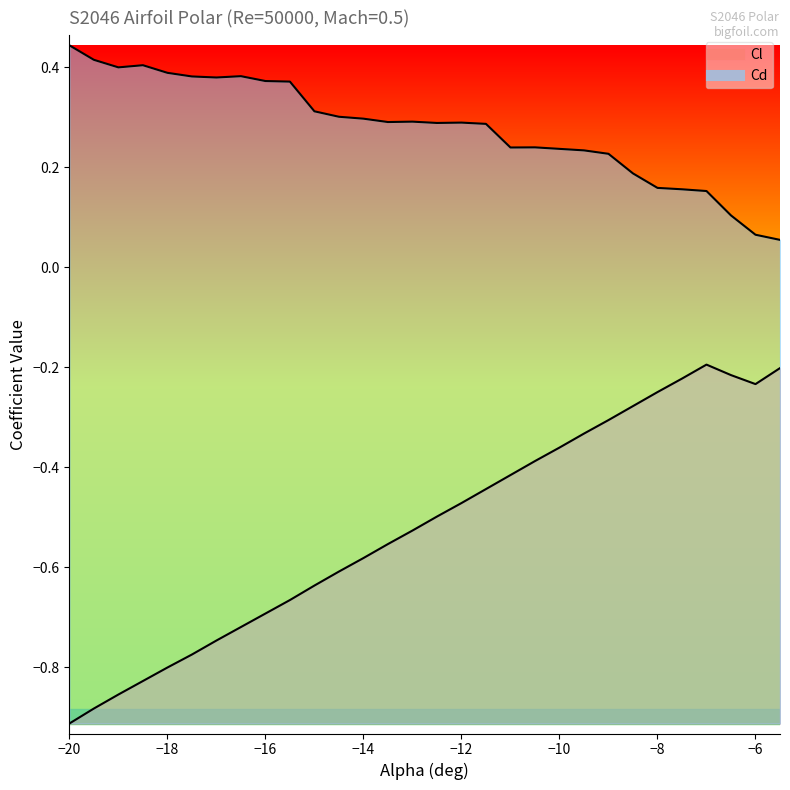

What is the difference between the maximum and minimum values in the Cl series?

0.7